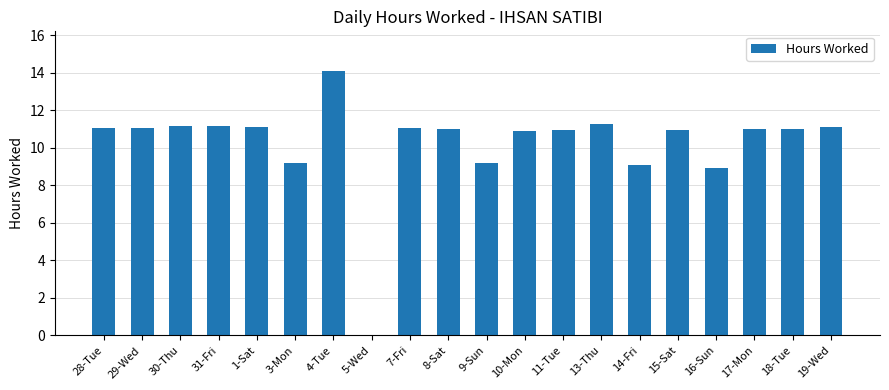

The value at 29-Wed is 16.9. True or false?

False